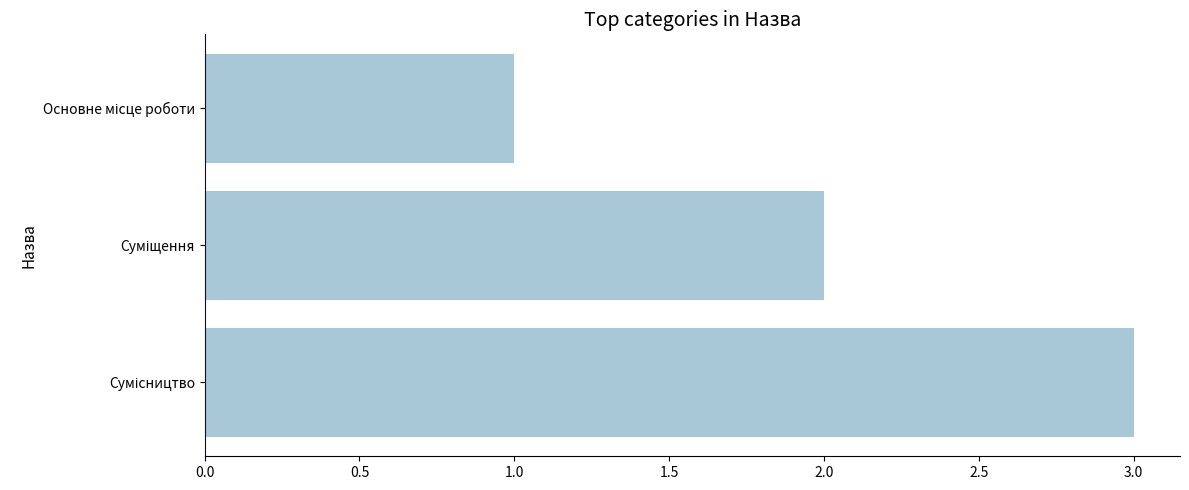

What is the sum of all values?

6